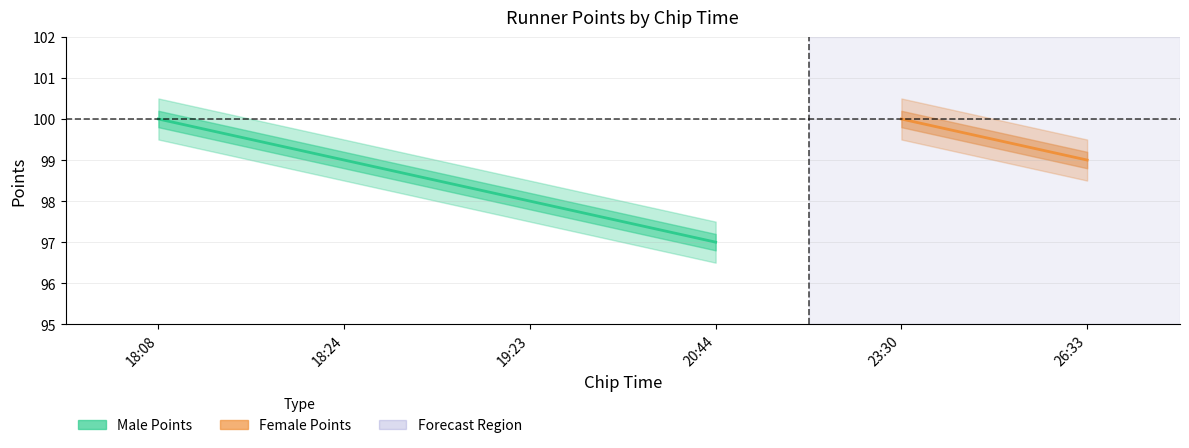

What value does the data have at 18:08?

100